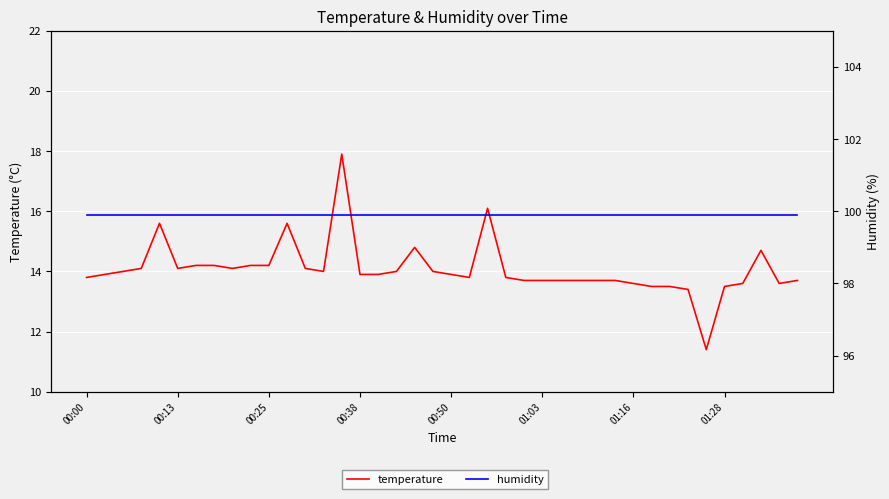

What is the highest value of the humidity series?

99.9